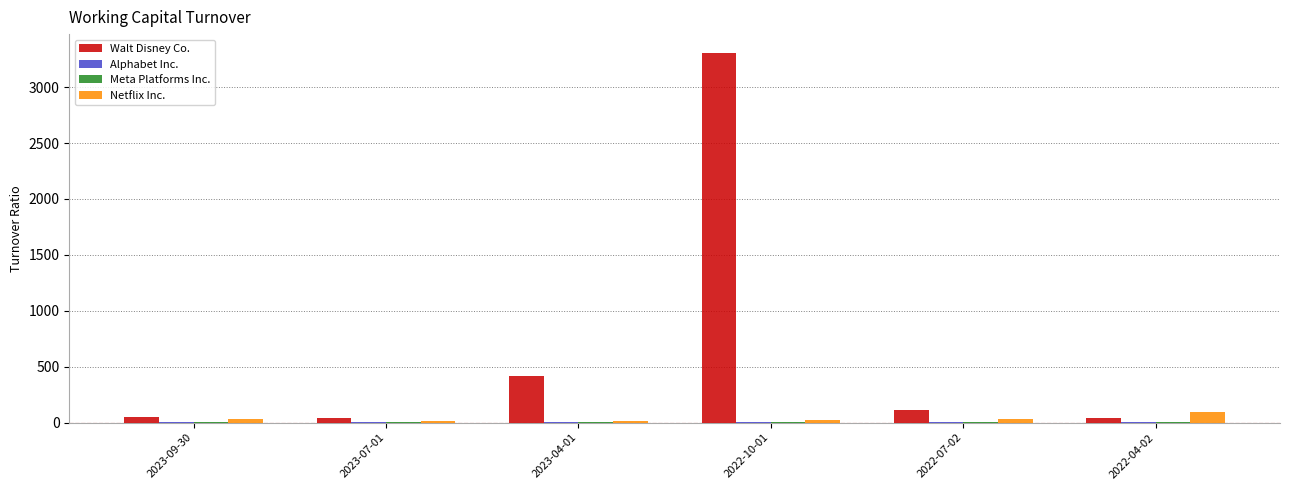

Which series has the largest total across all categories?

Walt Disney Co.